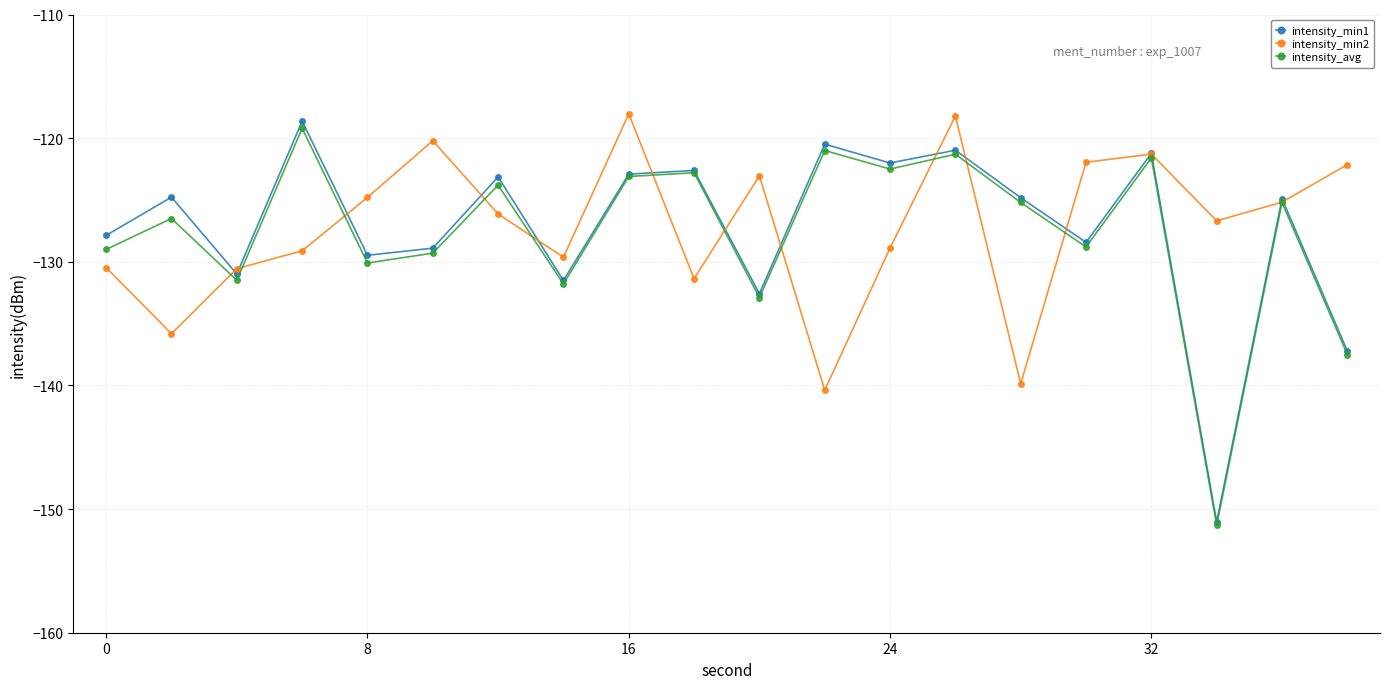

How many interior local valleys does the intensity_min2 series have?

6